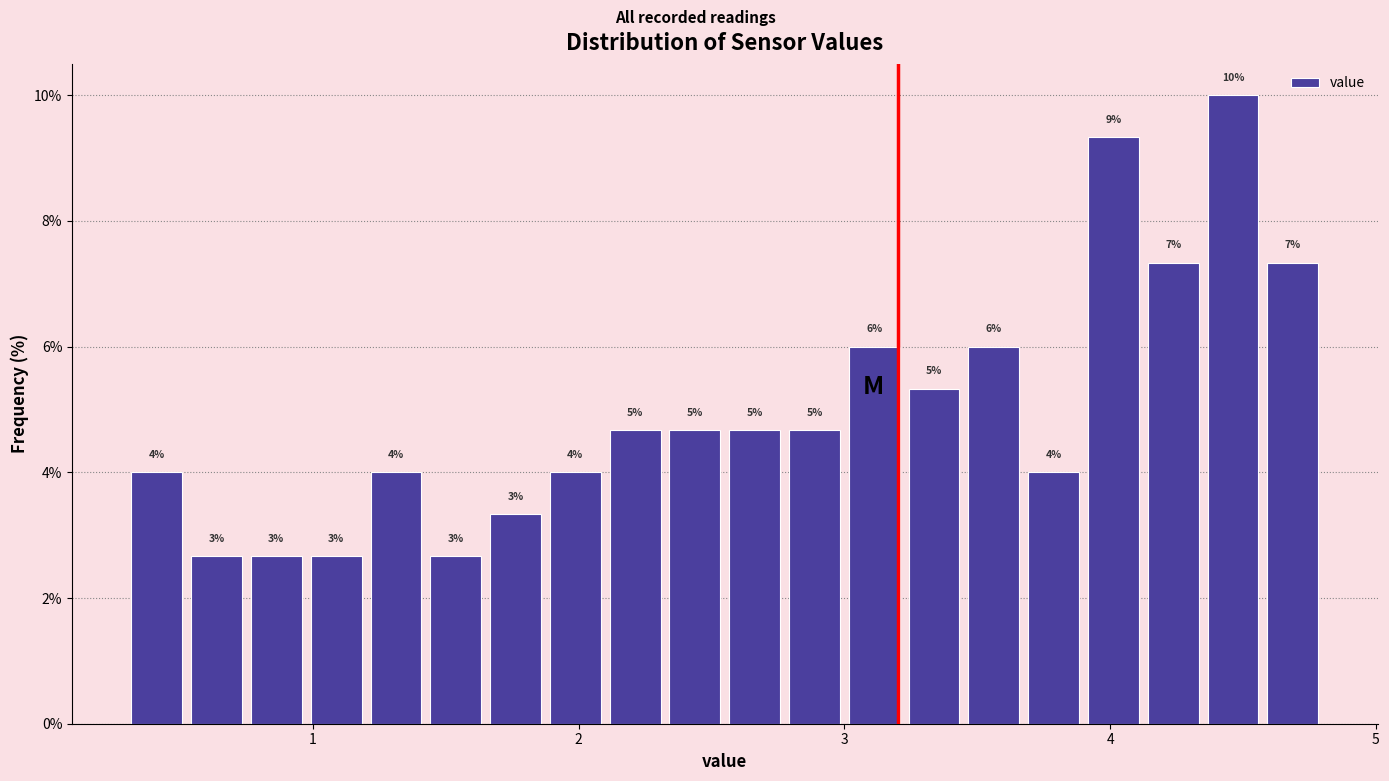

Around what value on the x-axis is the tallest bar? Give the approximate position of its centre, as read against the axis.

4.5